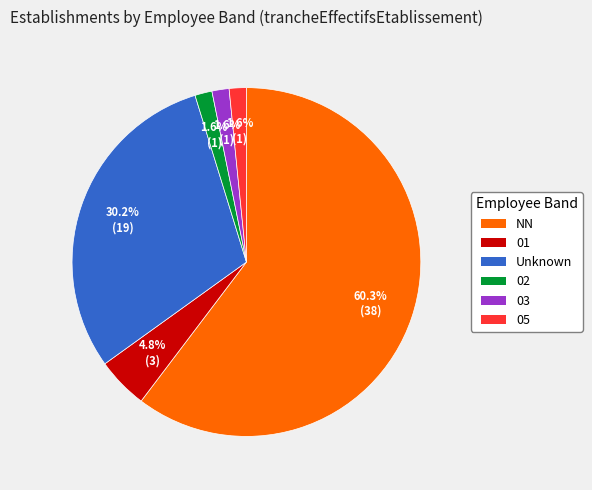

Which has a higher value, Unknown or 03?

Unknown